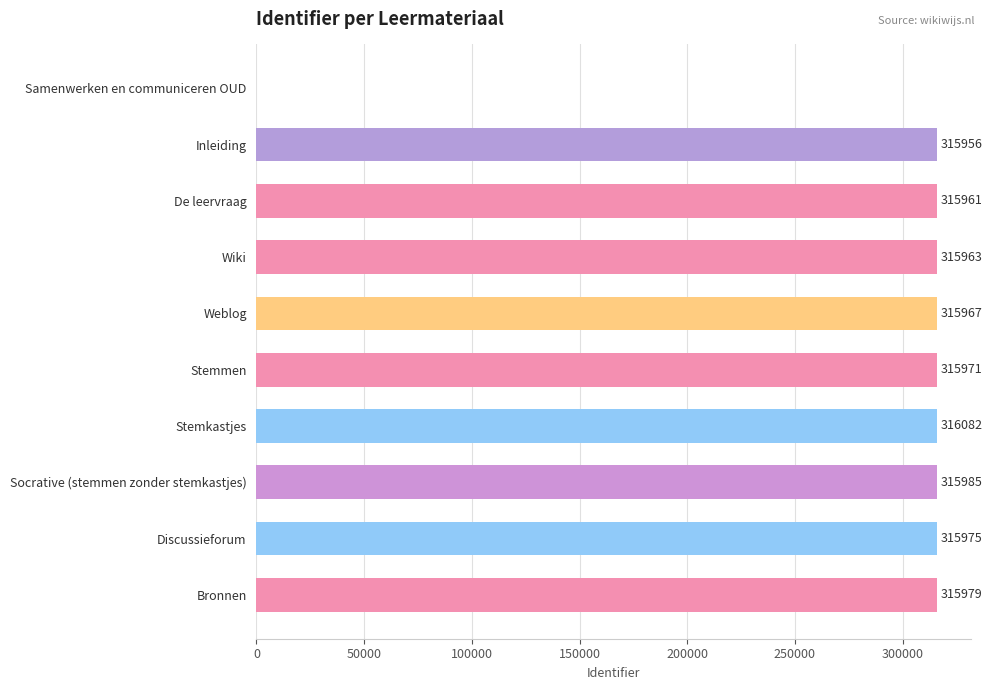

Are the bars horizontal?

Yes